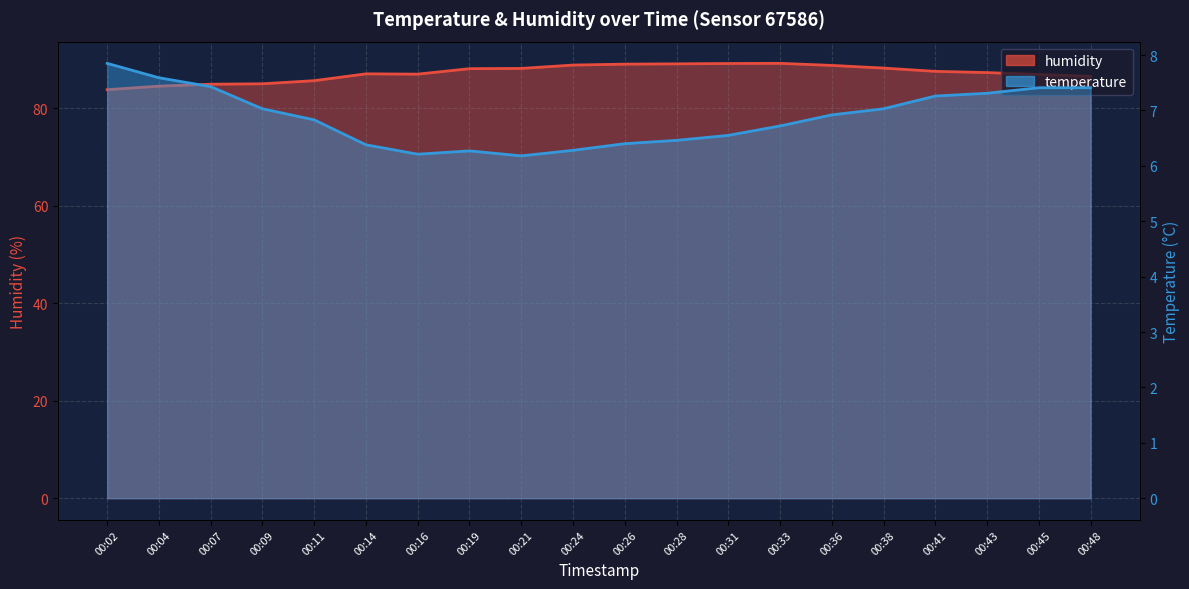

Rank the categories by humidity value from highest to lowest.

00:33, 00:31, 00:28, 00:26, 00:24, 00:36, 00:38, 00:21, 00:19, 00:41, 00:43, 00:14, 00:16, 00:45, 00:48, 00:11, 00:09, 00:07, 00:04, 00:02